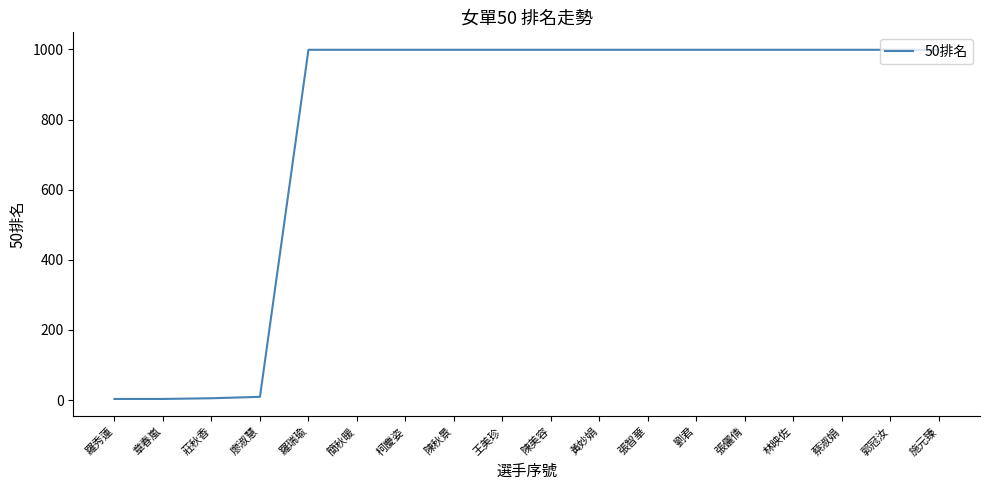

Does the chart have visible grid lines?

No